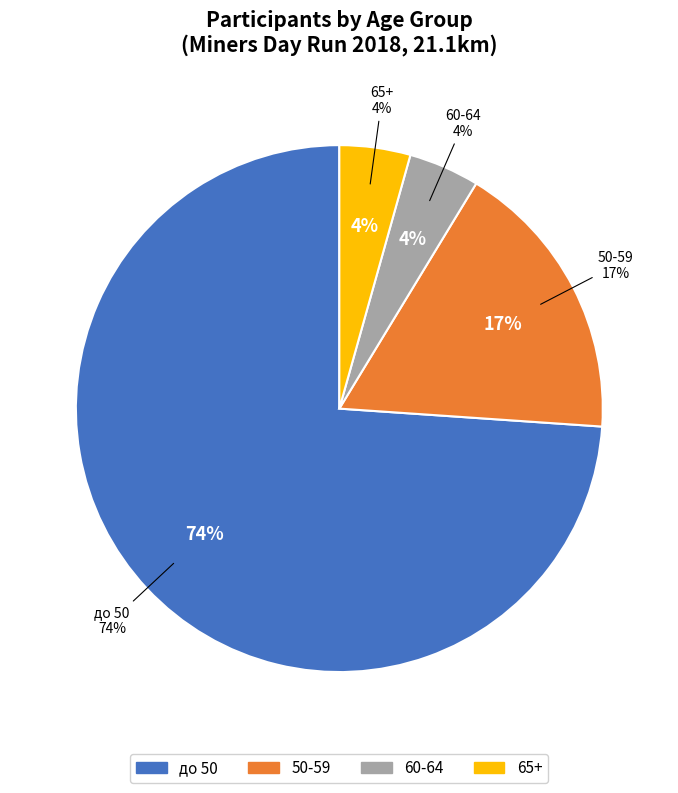

To the nearest percent, what is the difference between the до 50 and 60-64 slice percentages?

70%